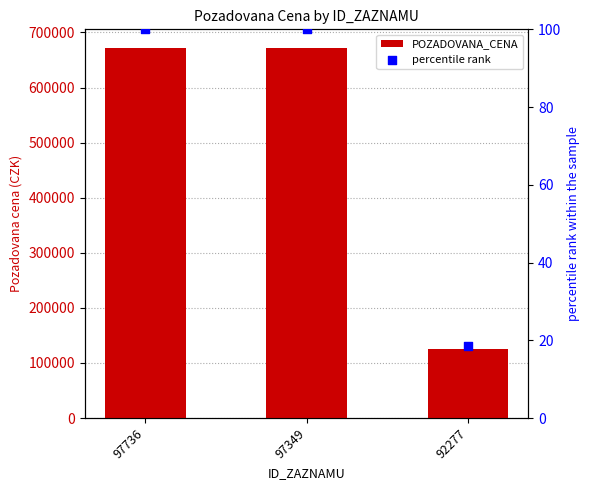

Which series contains the lowest Y value?

percentile rank